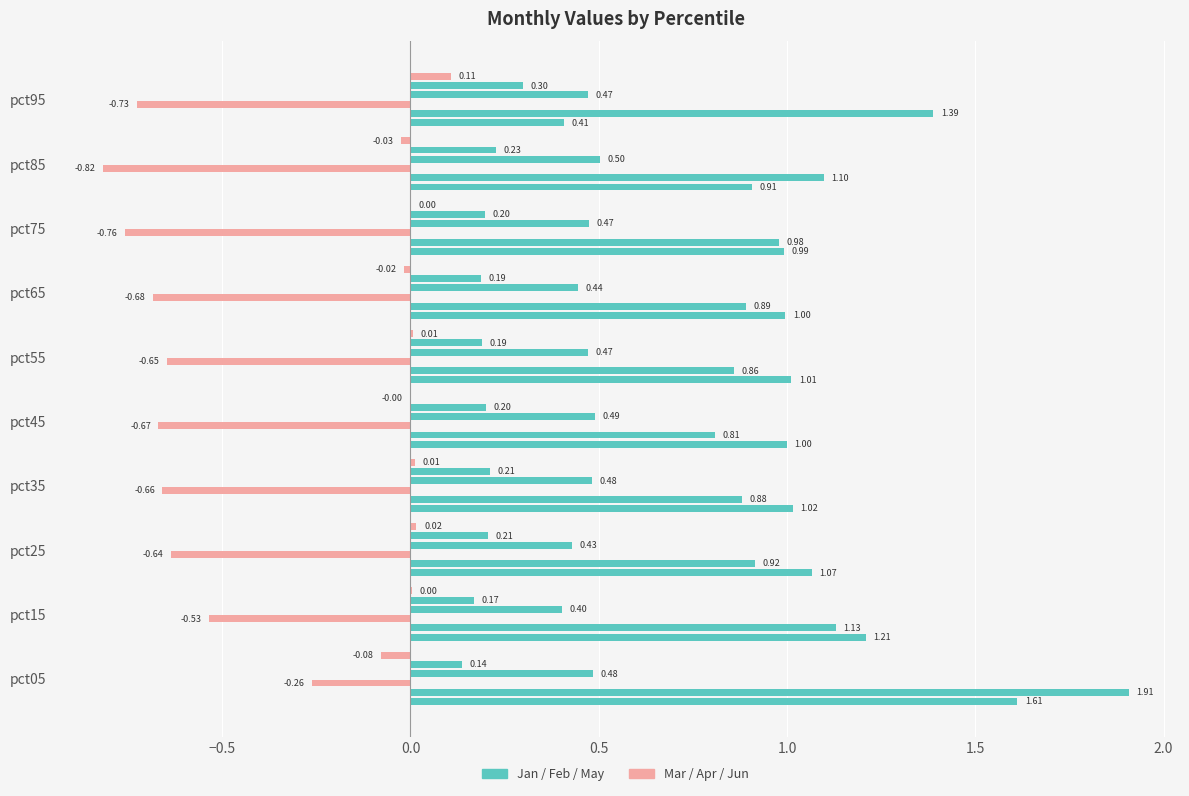

What is the difference between the maximum and minimum values in the Feb series?

1.1